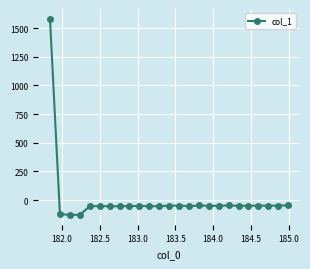

What is the smallest value displayed?

-130.0